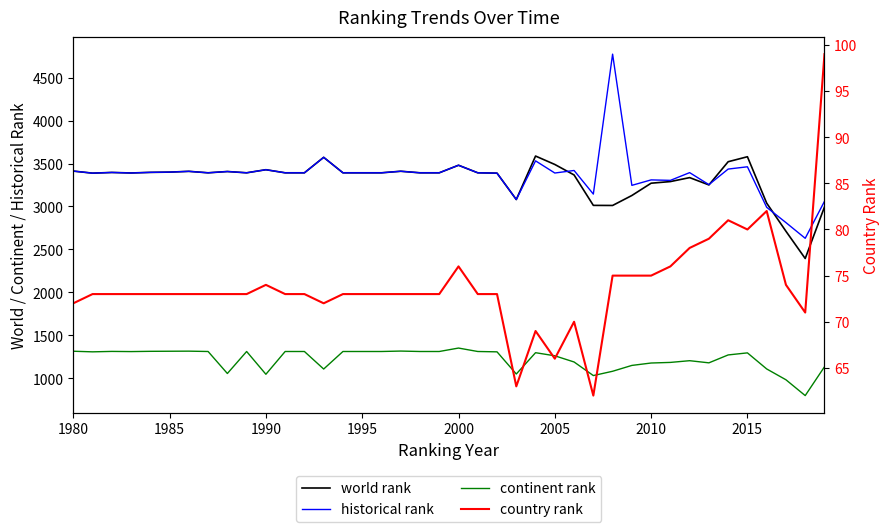

How many values in the world rank series are below 3392?

16